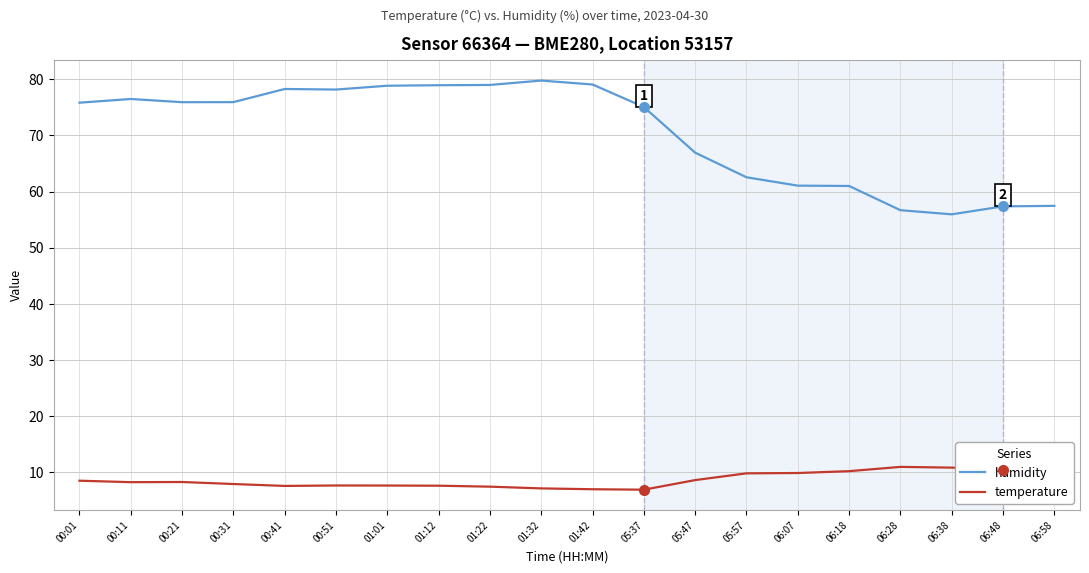

True or false: temperature and humidity cross at least once.

False